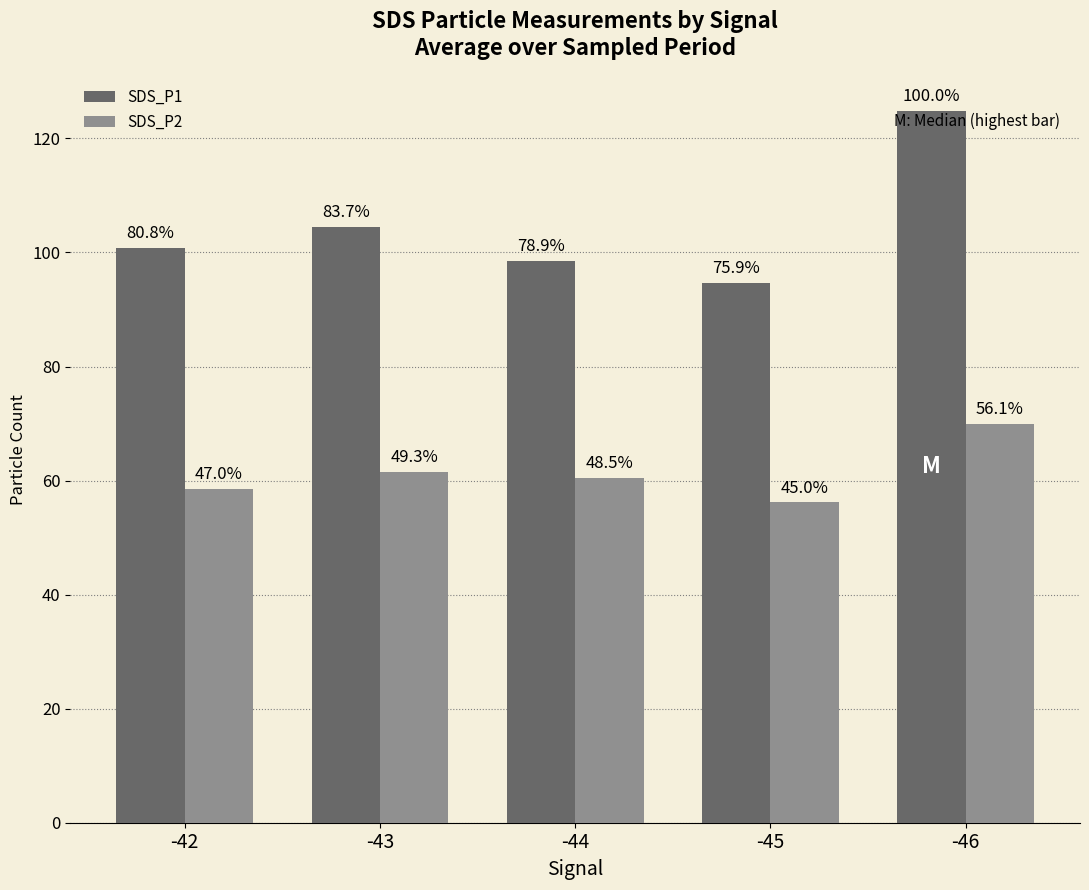

How many bars are there in each group?

2